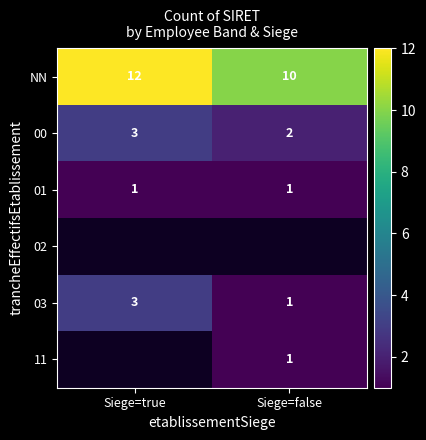

Which category has the lowest value across all series?

Siege=true